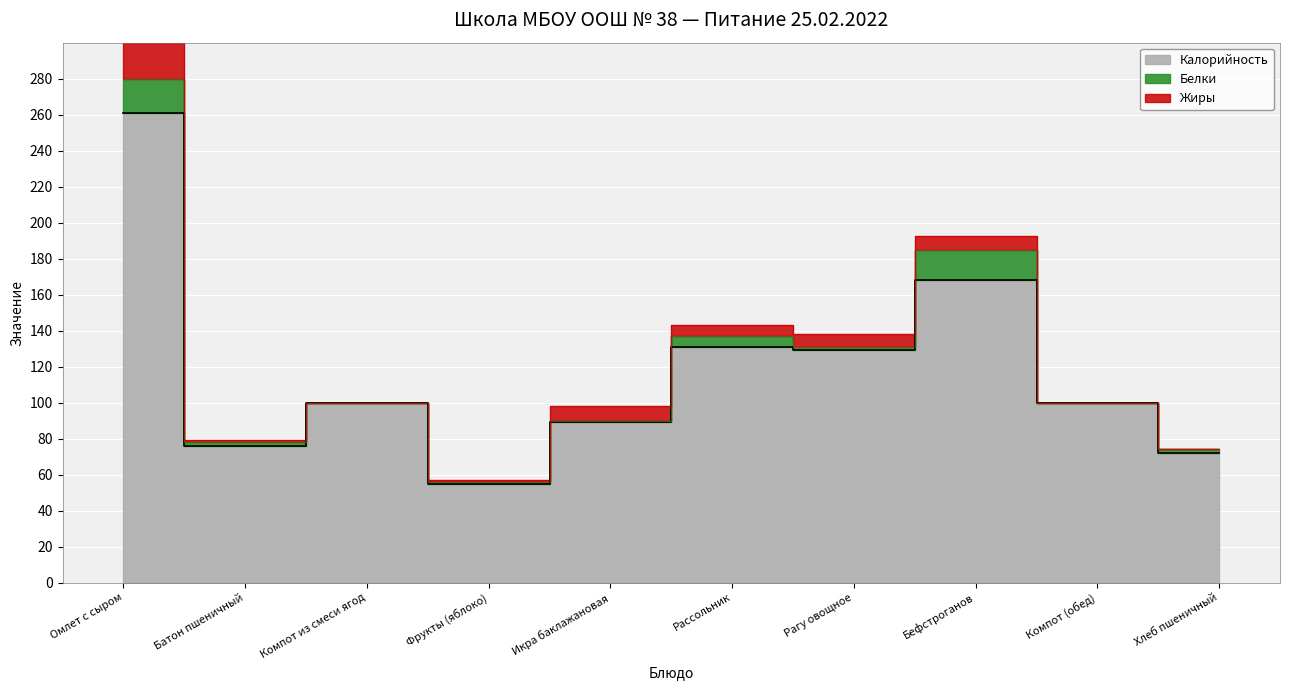

What position from the left is Рагу овощное?

7